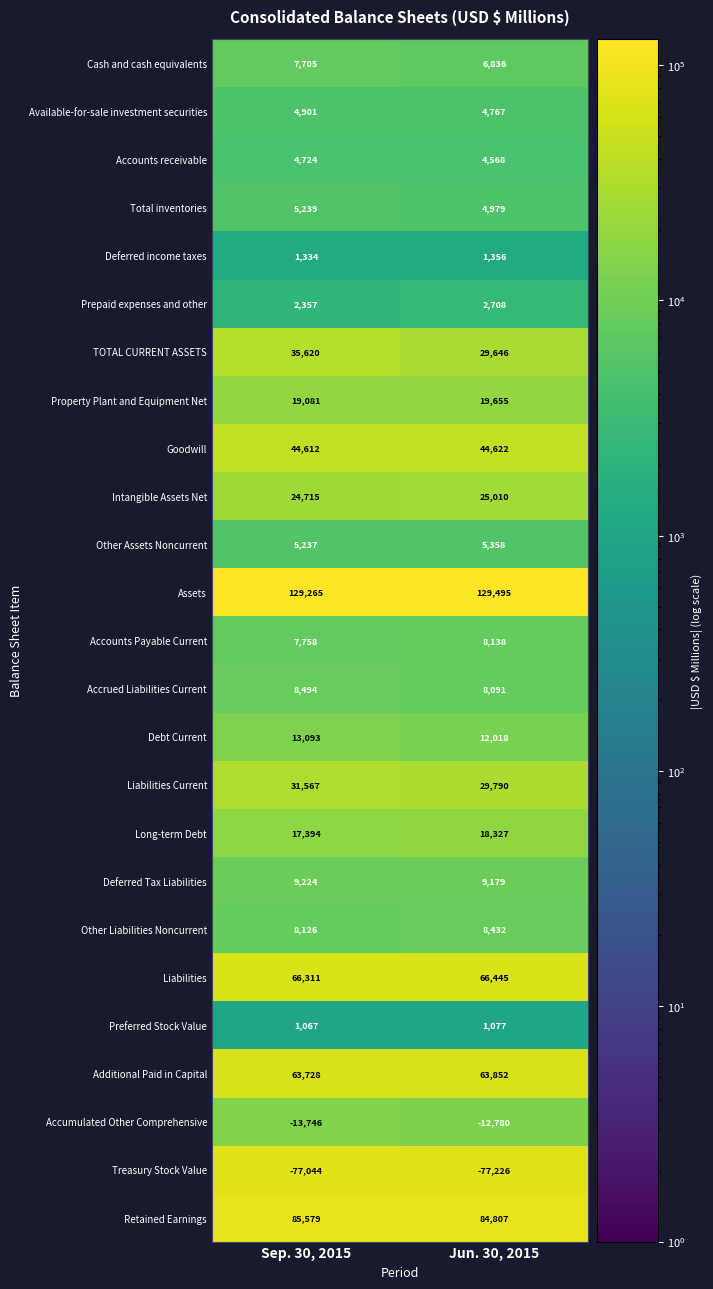

Where is Property Plant and Equipment Net nearest to the value 19368?

Sep. 30, 2015